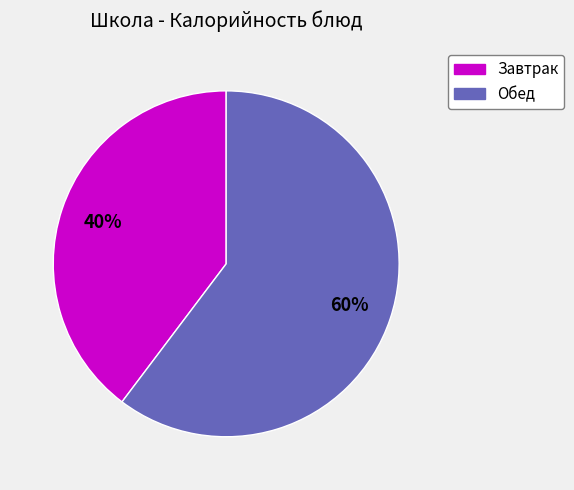

Is there a majority slice in this chart?

Yes